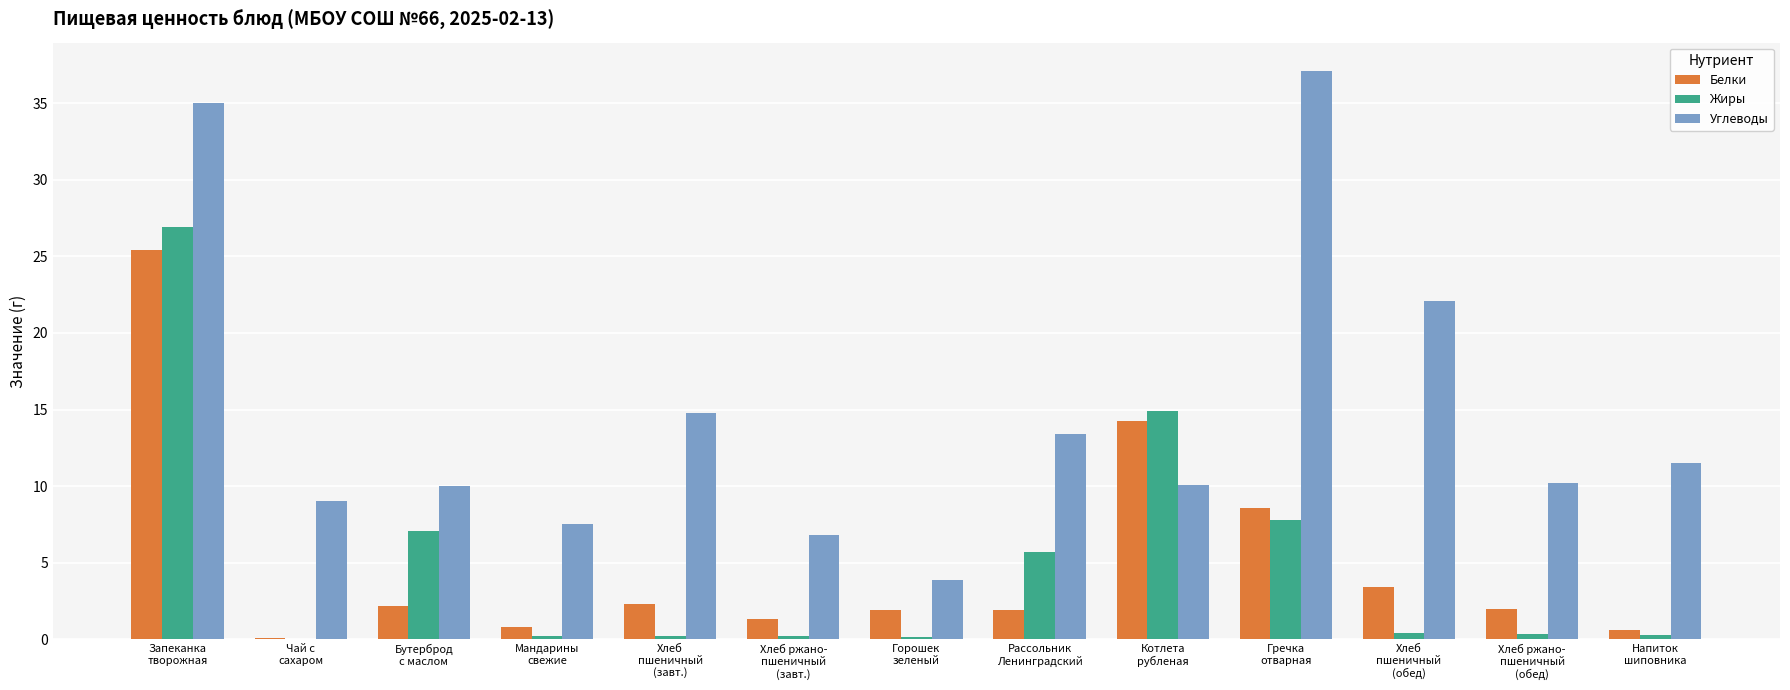

Which series has the largest total across all categories?

Углеводы